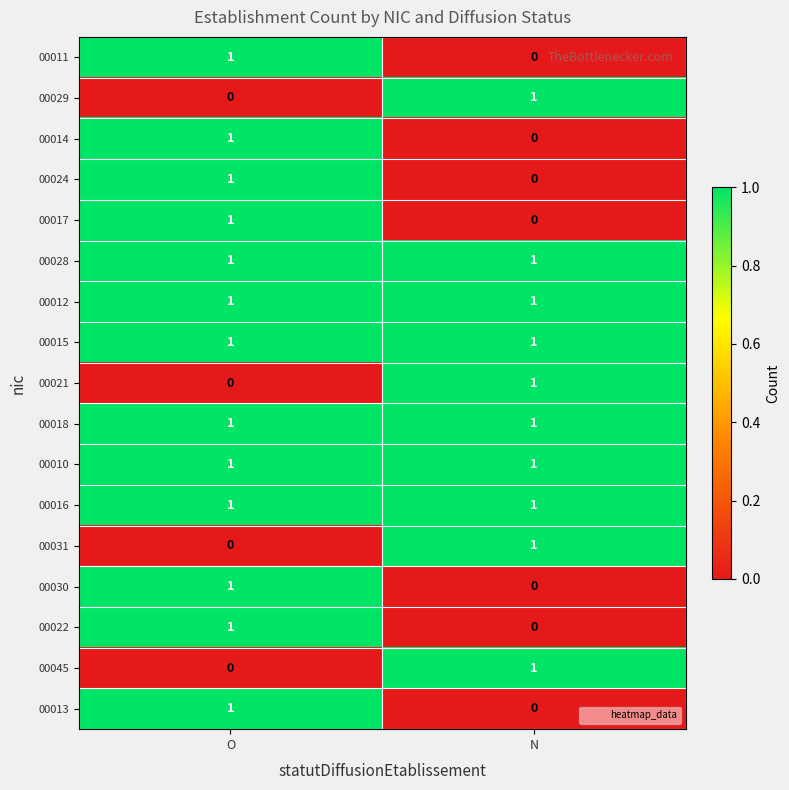

True or false: 00012 has a value of 1 at N.

True